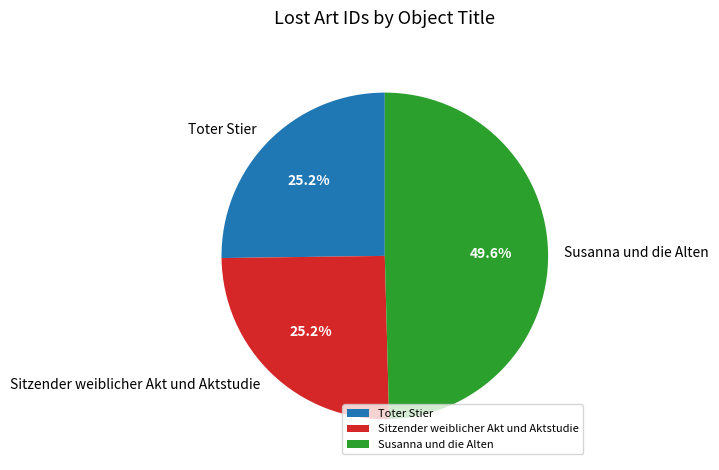

Which category has the biggest portion of the pie?

Susanna und die Alten